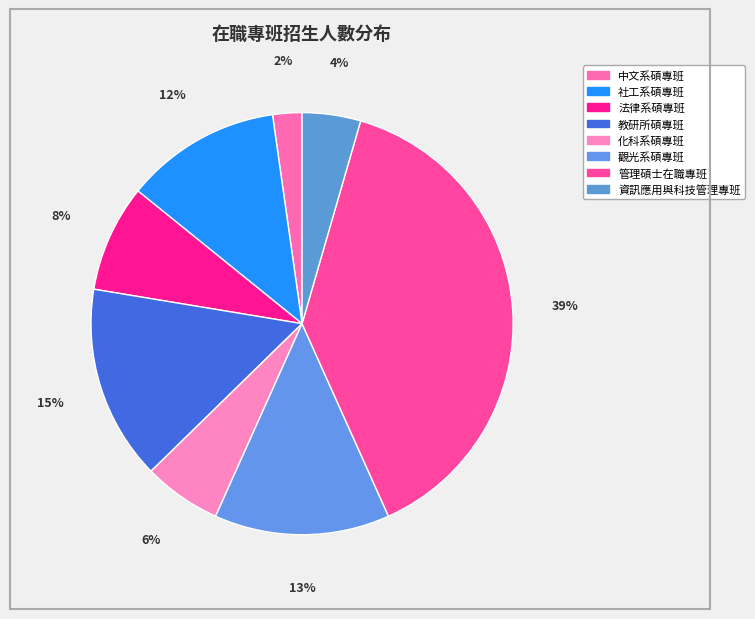

To the nearest percent, what is the combined percentage of 法律系碩專班 and 化科系碩專班?

14%